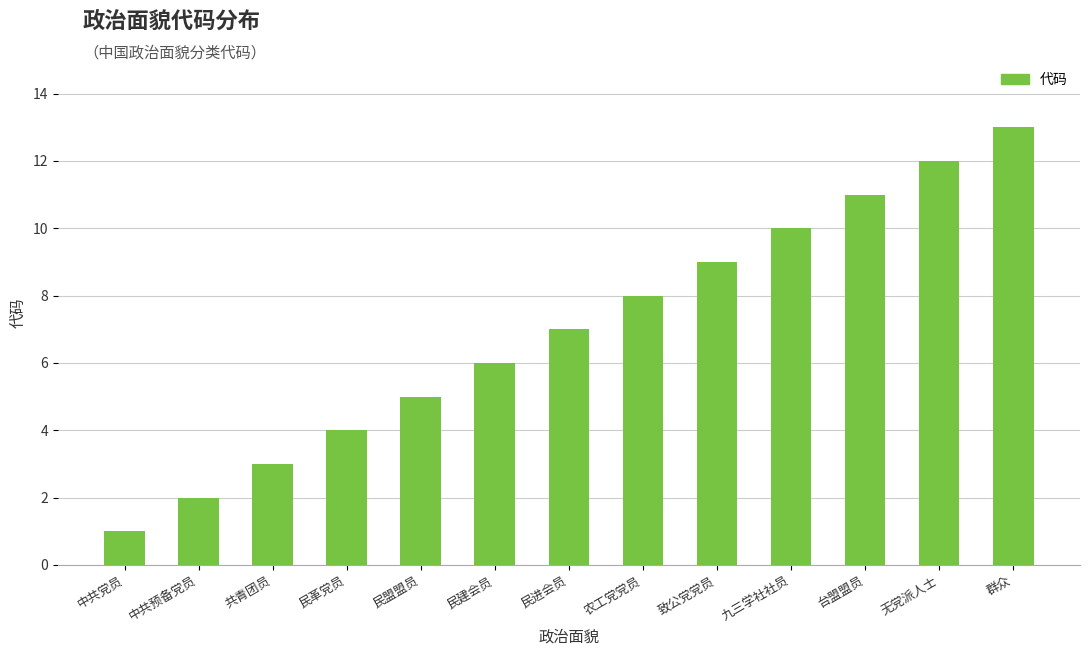

Between 民革党员 and 民盟盟员, which is larger?

民盟盟员